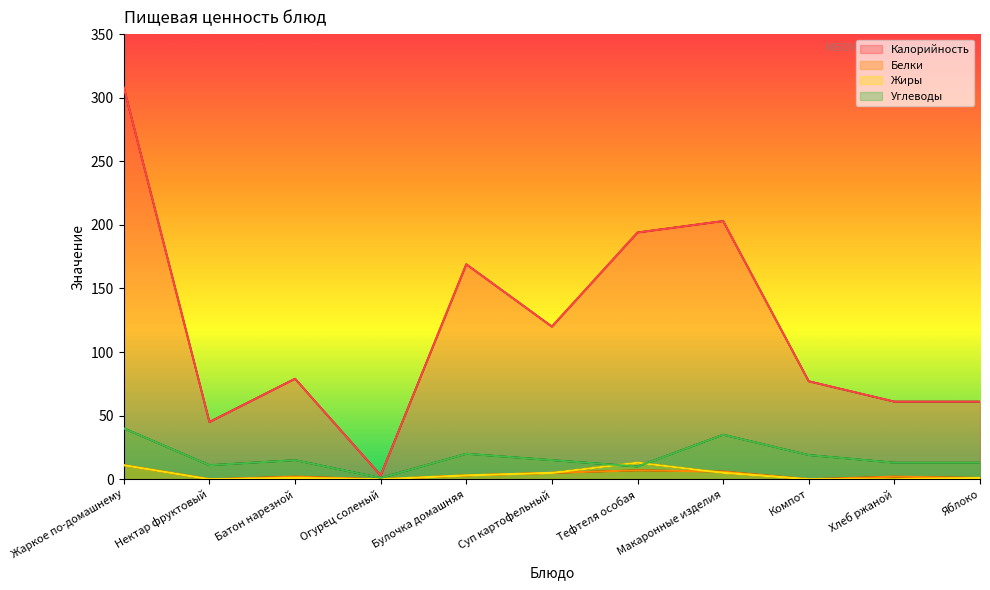

What is the highest value of the Жиры series?

13